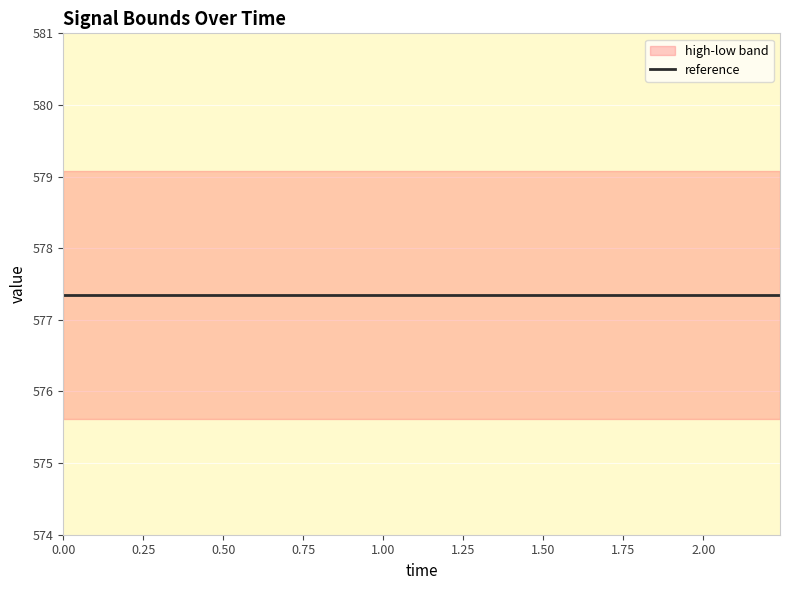

Between 0.0 and 2.24, which series saw the biggest shift?

high